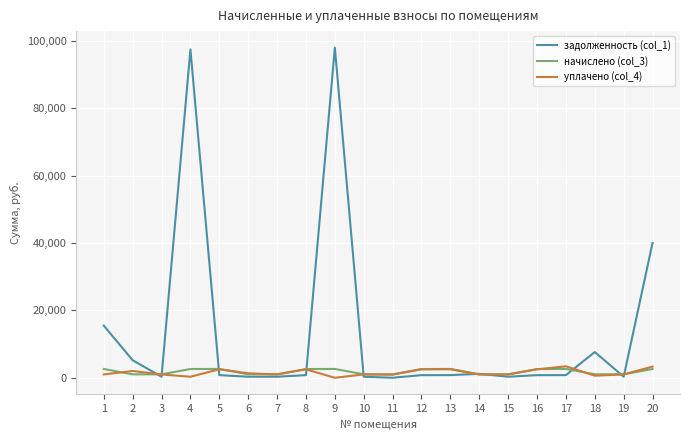

The value of задолженность (col_1) at 20 is 65108.9. True or false?

False